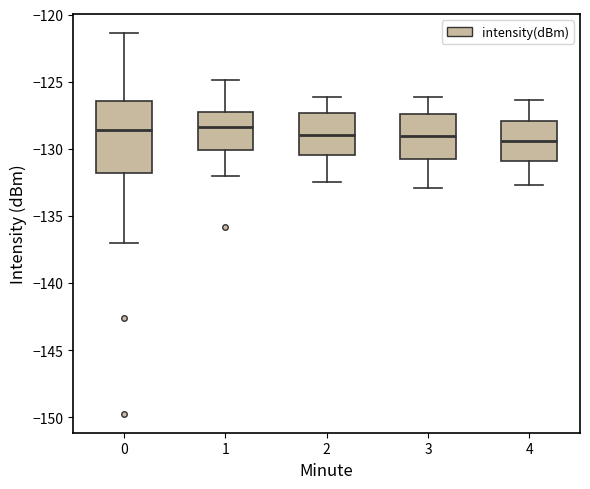

Reading left to right, read every box against the y-axis: the position of its median line, the range the box covers, and the ends of its whiskers. The values are not printed on the chart, so give them approximately, as read against the axis.

0: median -128.5, box -132.0 to -126.5, whiskers -137.0 to -121.5
1: median -128.5, box -130.0 to -127.5, whiskers -132.0 to -125.0
2: median -129.0, box -130.5 to -127.5, whiskers -132.5 to -126.0
3: median -129.0, box -130.5 to -127.5, whiskers -133.0 to -126.0
4: median -129.5, box -131.0 to -128.0, whiskers -132.5 to -126.5